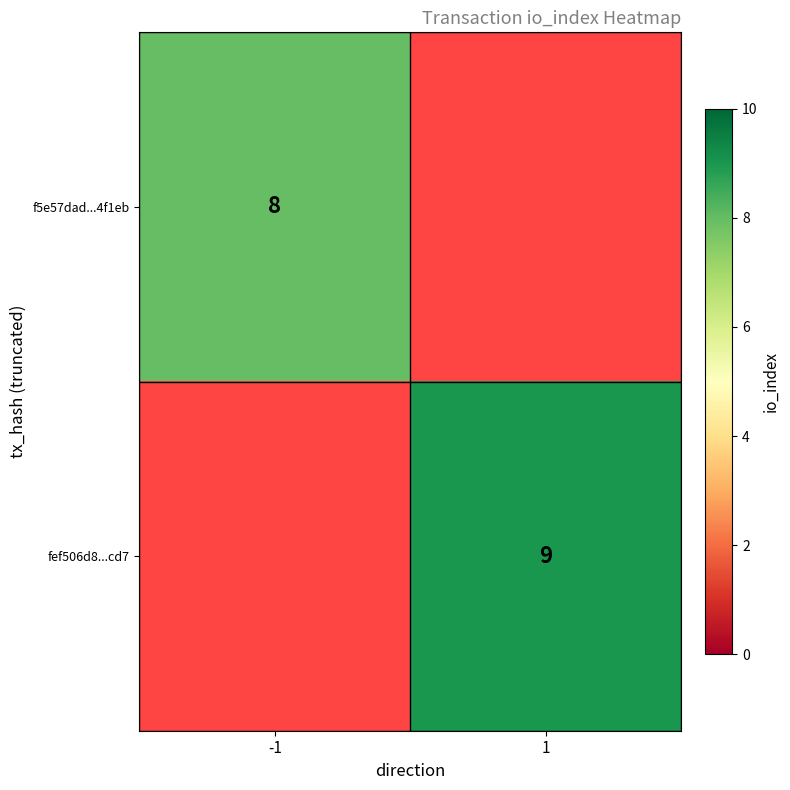

Which category has the highest value across all series?

1